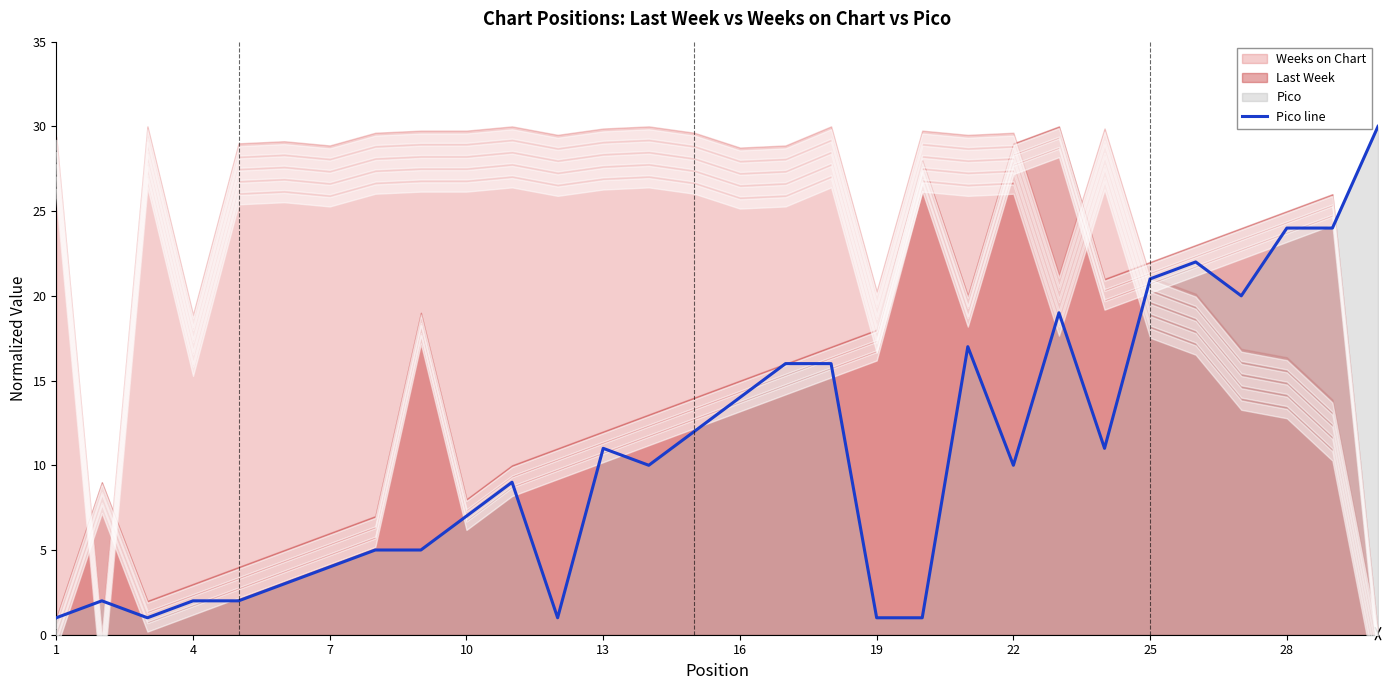

Is it true that the value at 16 is 14?

True